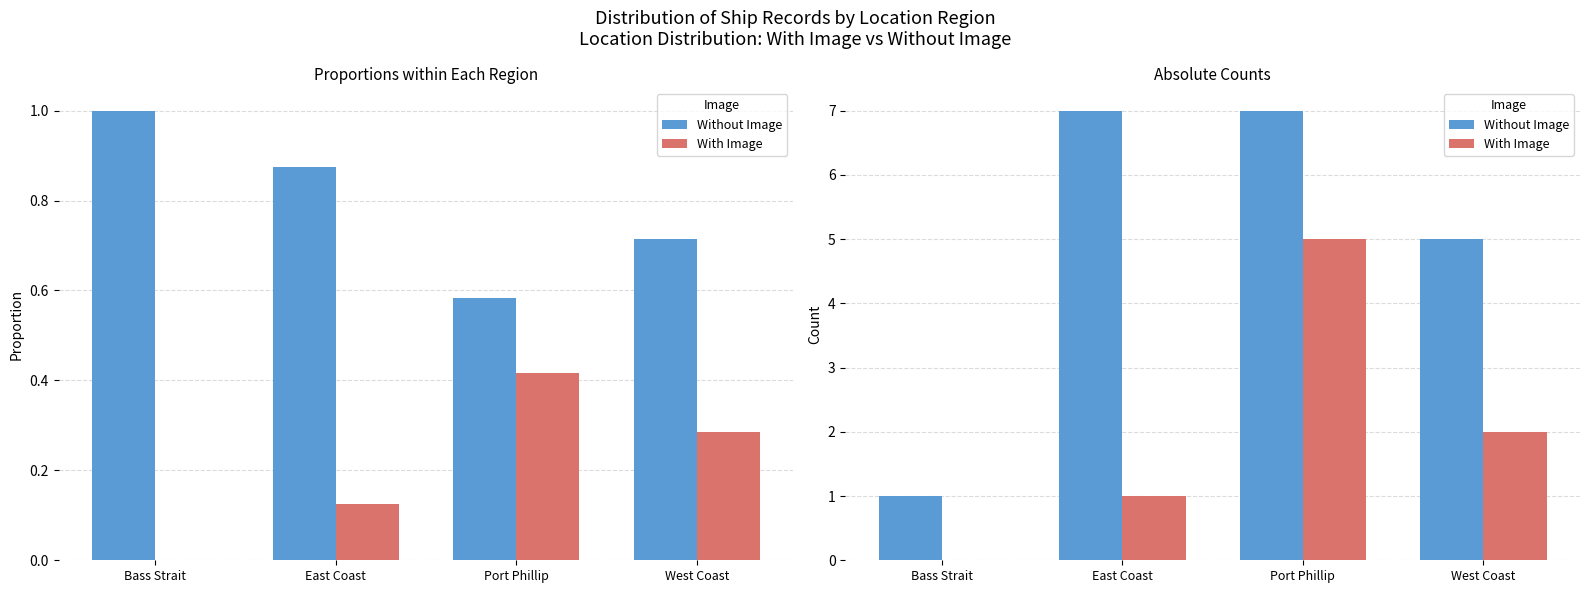

Where does the With Image series first go above 2?

Port Phillip